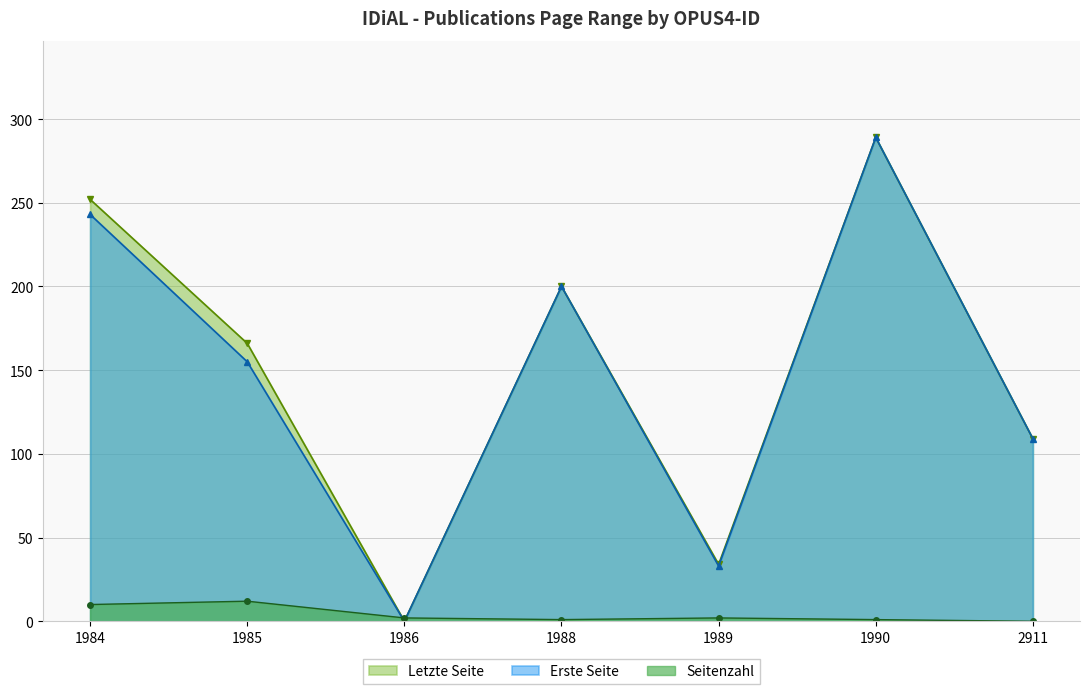

What is the value of the Erste Seite point at the 7th from the left?

109